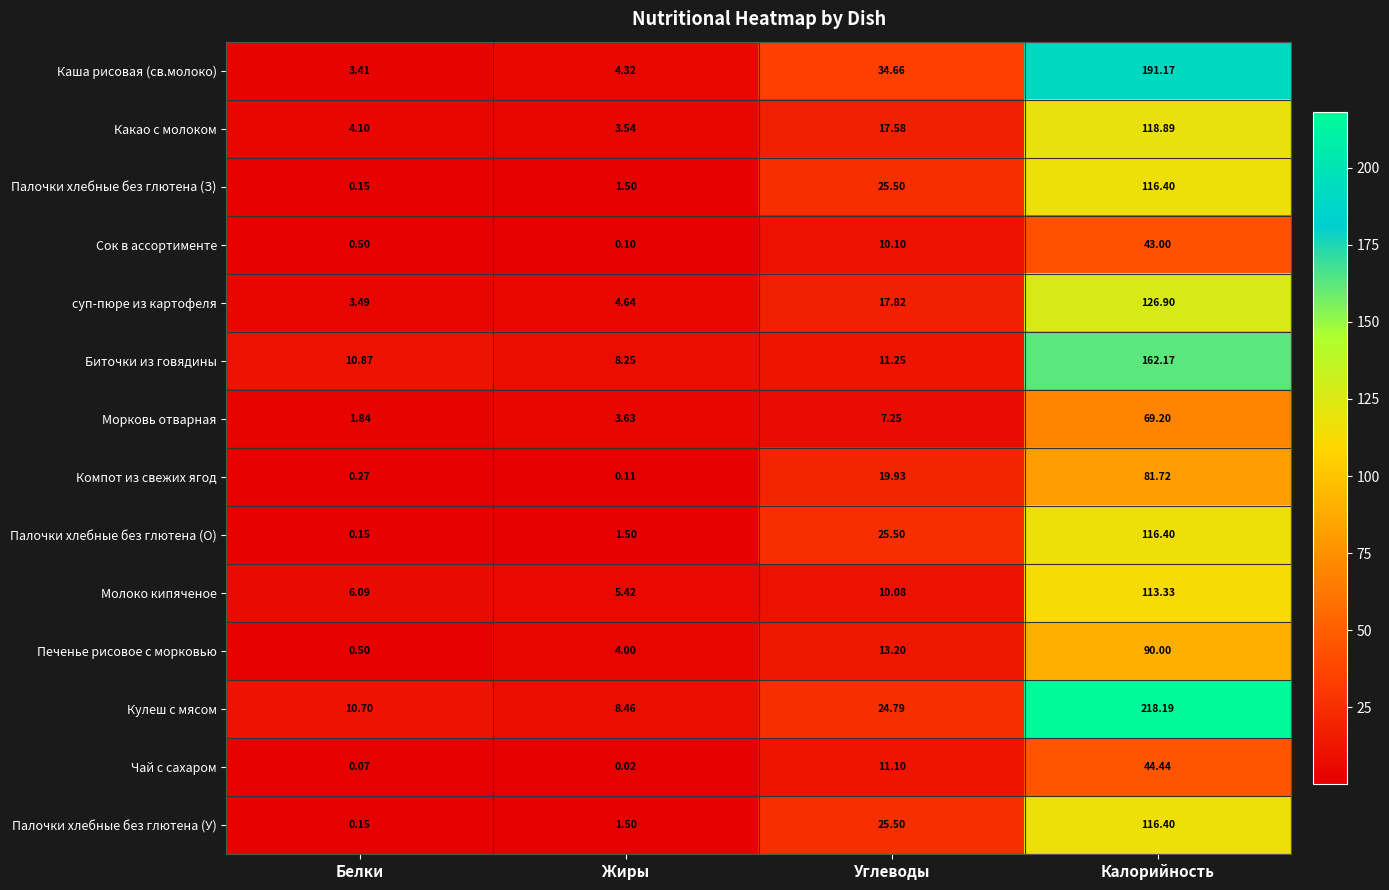

At which category does the chart reach its peak across all series?

Калорийность